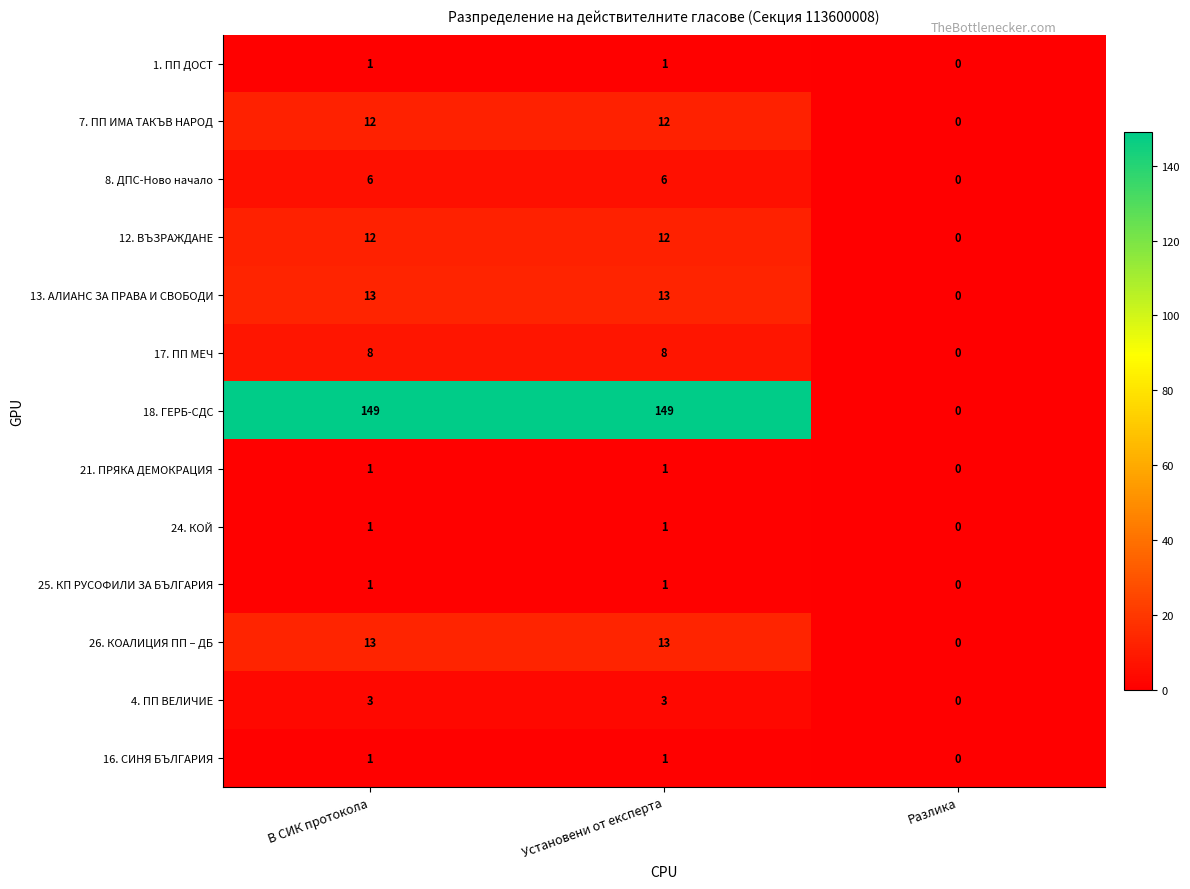

The 24. КОЙ series shows 1 at Установени от експерта. True or false?

True